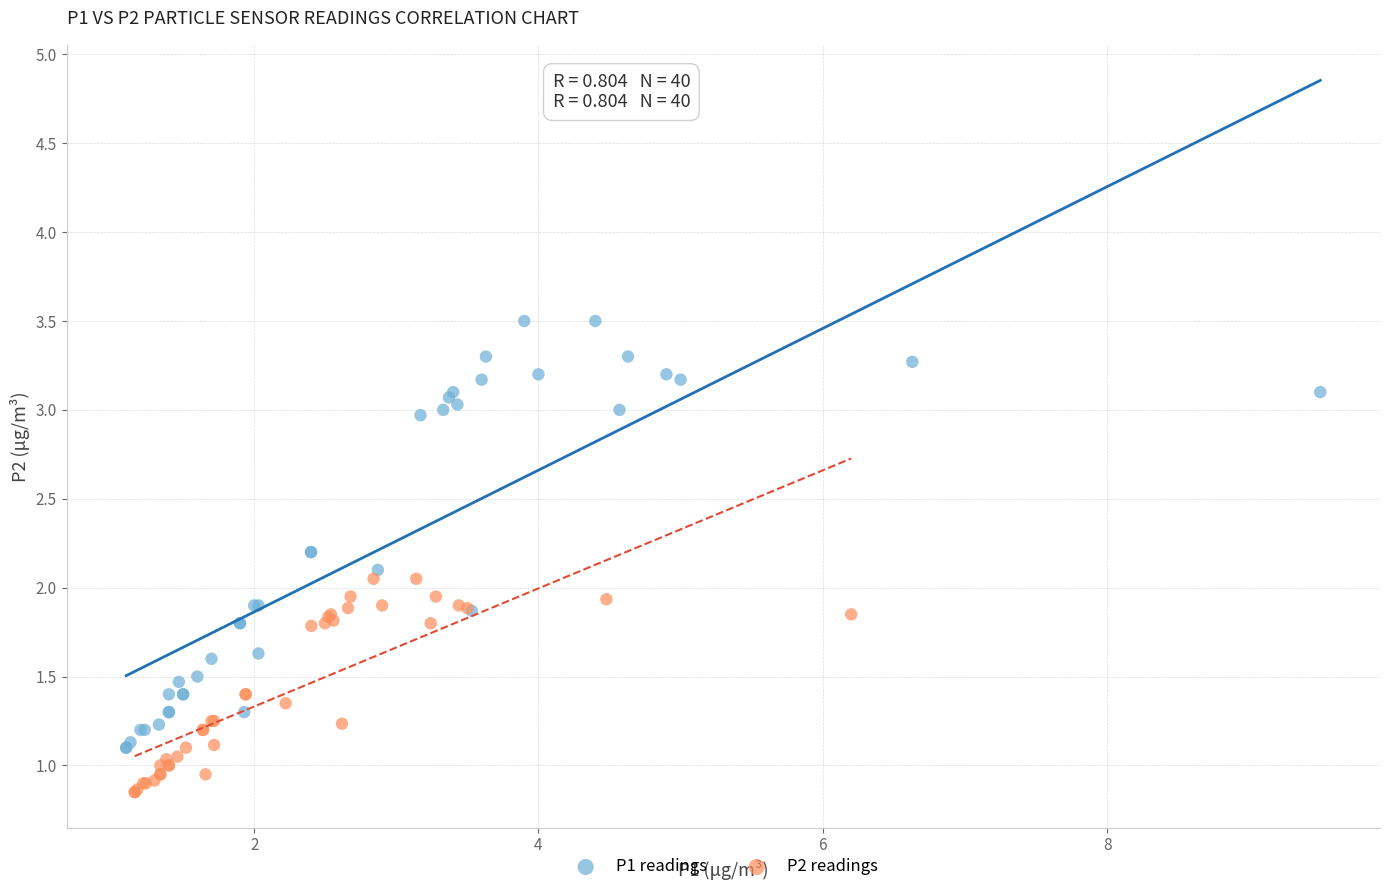

What are all the series names shown in the legend?

P1 readings, P2 readings